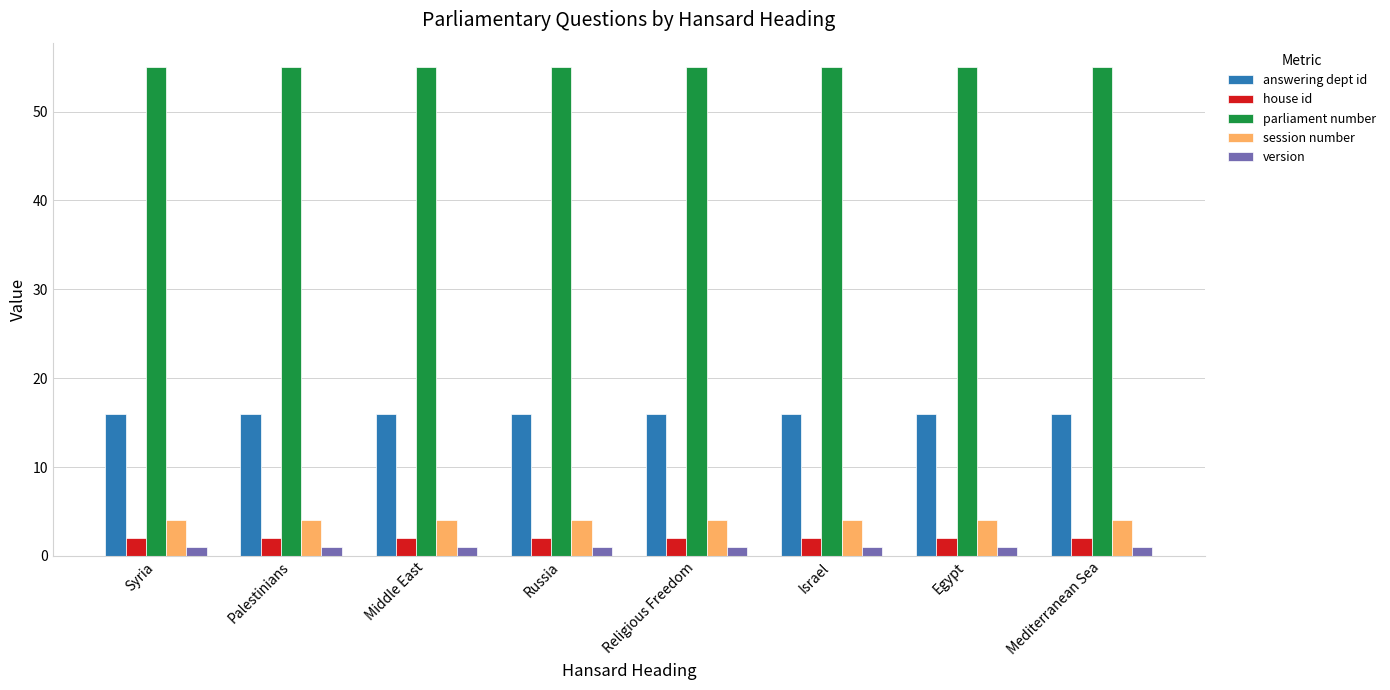

What is the label of the 5th bar from the left?

Religious Freedom